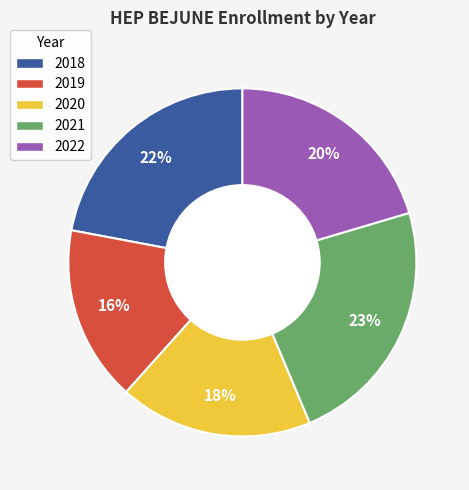

Which slice is the smallest?

2019